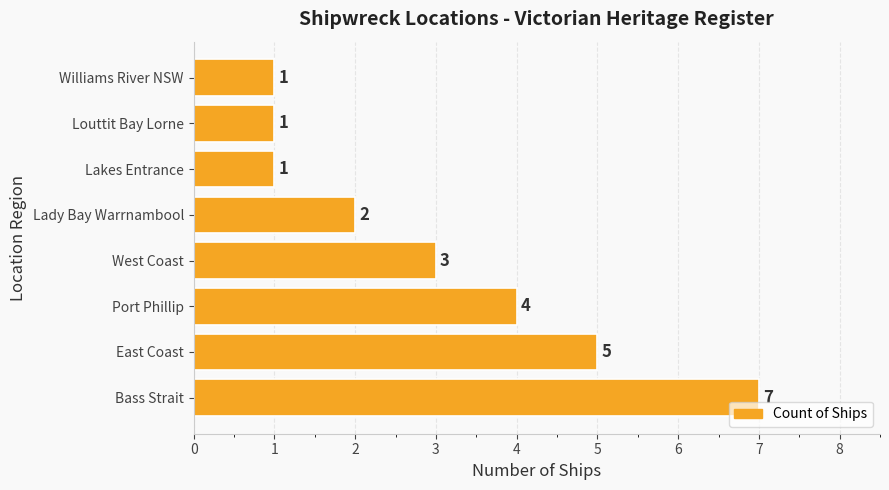

What is the greatest value displayed?

7